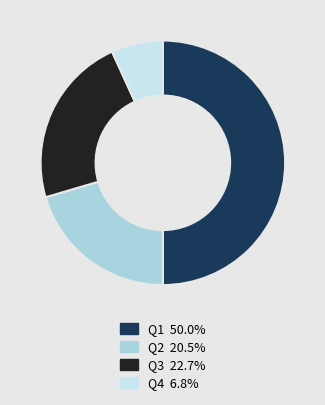

Which slice is the largest?

Q1